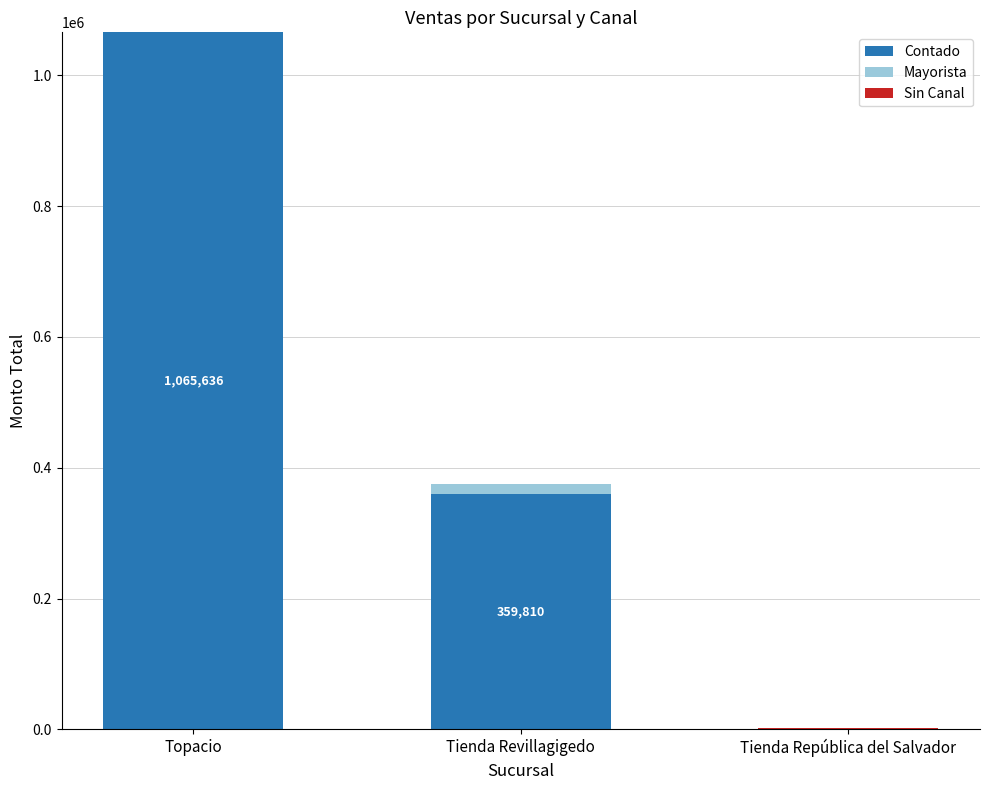

At which category is the sum across all series the highest?

Topacio